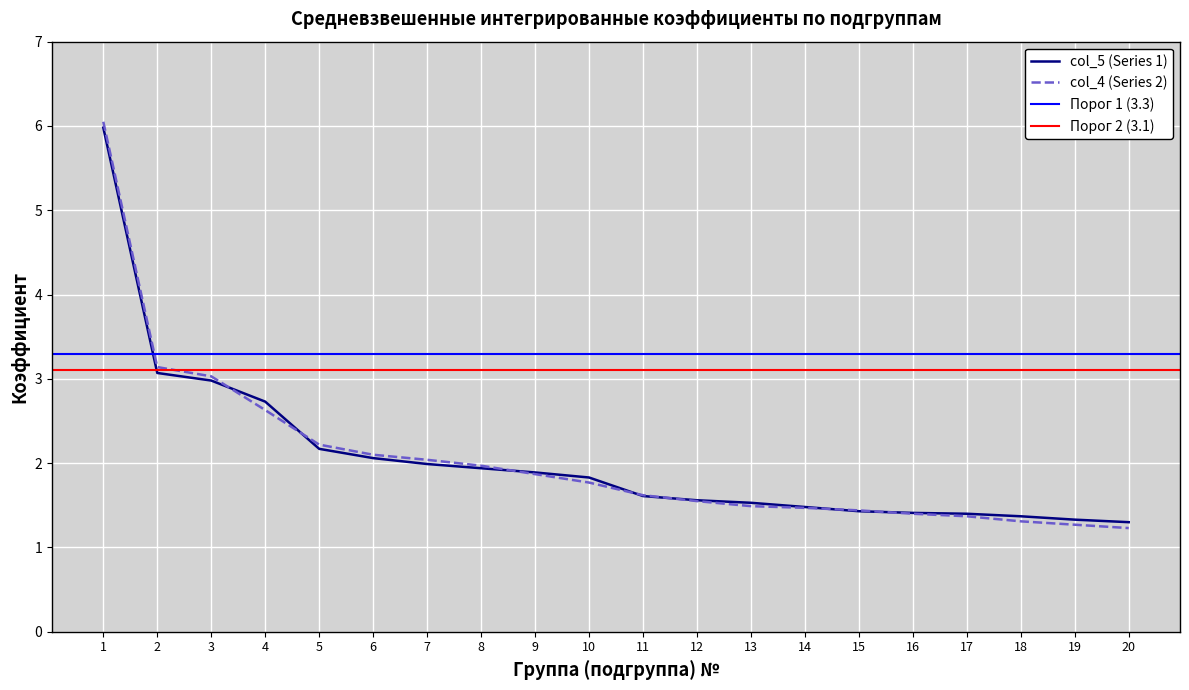

What is the value of the col_5 (Series 1) point at the 16th from the left?

1.4